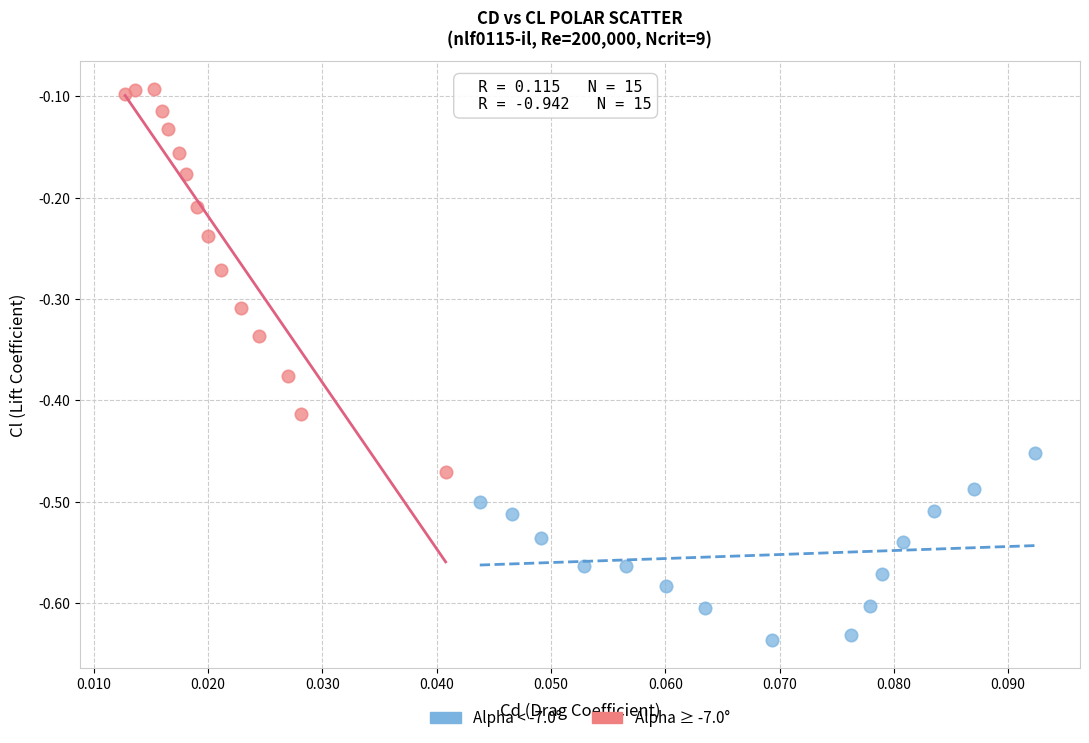

What are all the series names shown in the legend?

Alpha < -7.0°, Alpha ≥ -7.0°